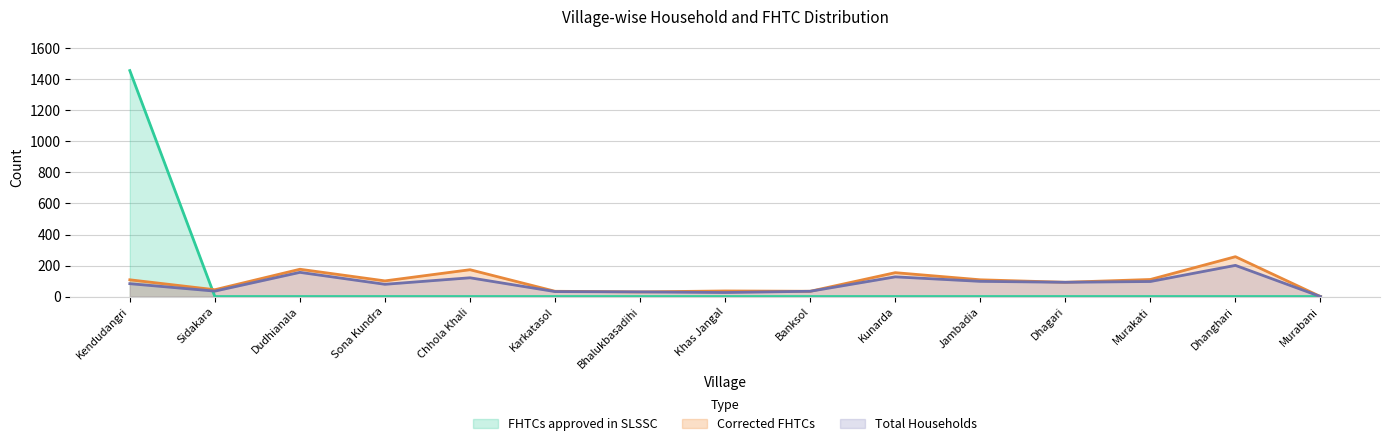

Reading right to left, what are all the values shown in this chart?

Total Households: Murabani=0	Dhanghari=201	Murakati=97	Dhagari=92	Jambadia=98	Kunarda=127	Banksol=34	Khas Jangal=26	Bhalukbasadihi=30	Karkatasol=32	Chhola Khali=121	Sona Kundra=79	Dudhianala=156	Sidakara=35	Kendudangri=83
Corrected FHTCs: Murabani=0	Dhanghari=257	Murakati=110	Dhagari=92	Jambadia=108	Kunarda=154	Banksol=34	Khas Jangal=36	Bhalukbasadihi=30	Karkatasol=34	Chhola Khali=173	Sona Kundra=101	Dudhianala=176	Sidakara=44	Kendudangri=108
FHTCs approved in SLSSC: Murabani=0	Dhanghari=0	Murakati=0	Dhagari=0	Jambadia=0	Kunarda=0	Banksol=0	Khas Jangal=0	Bhalukbasadihi=0	Karkatasol=0	Chhola Khali=0	Sona Kundra=0	Dudhianala=0	Sidakara=0	Kendudangri=1457